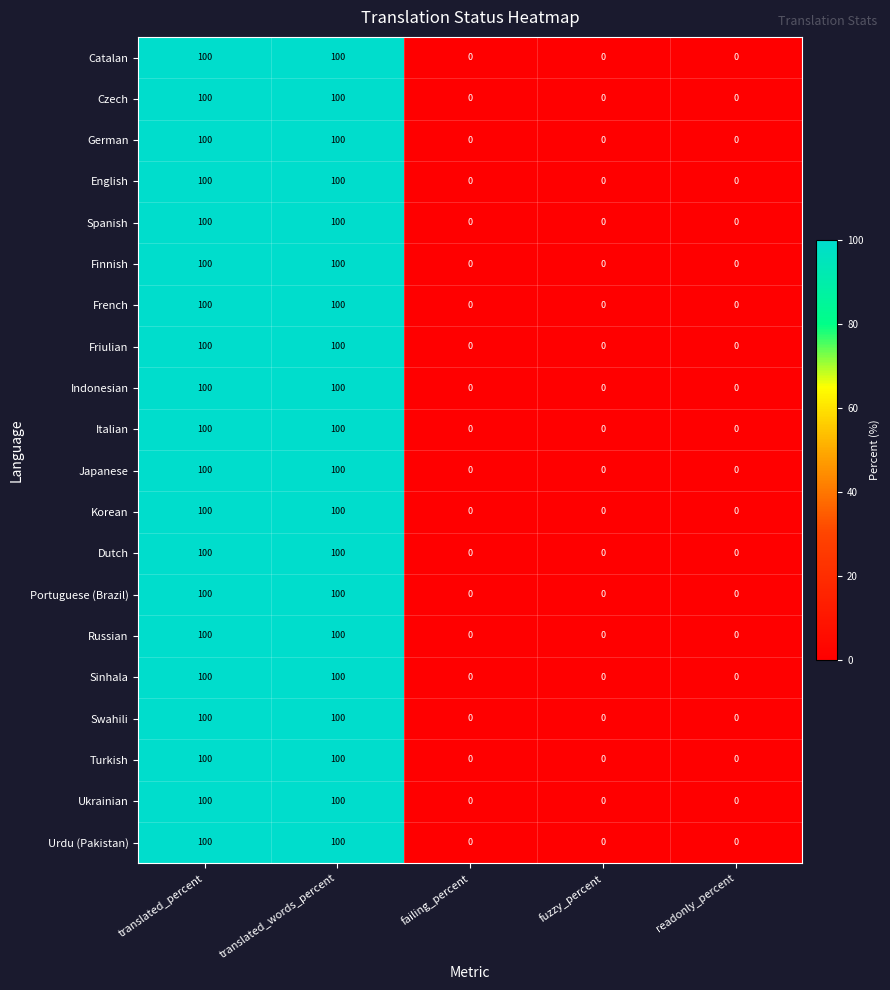

What is the approximate value of Ukrainian at translated_words_percent, to the nearest 10?

100